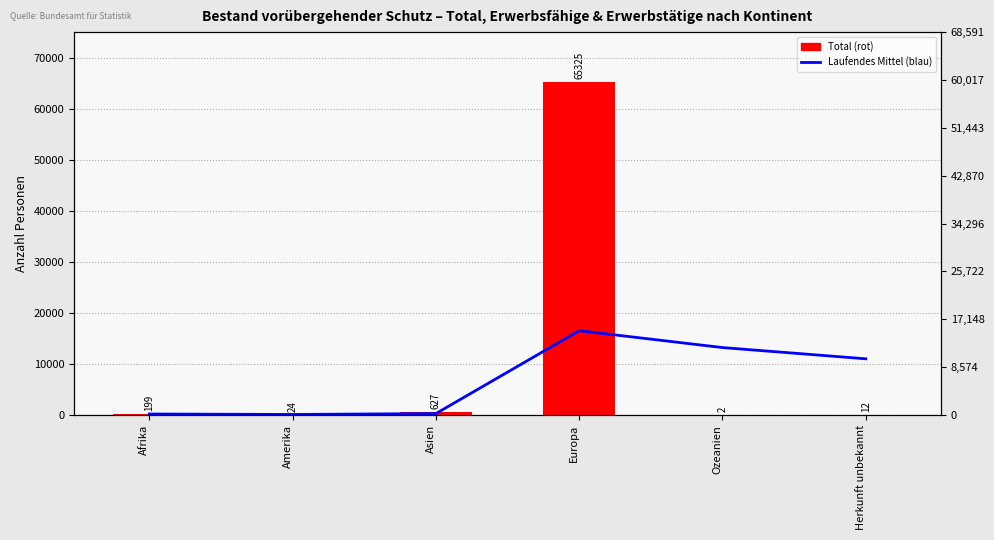

Reading left to right, list all the values displayed in this chart.

Laufendes Mittel (blau): 199.0	111.5	283.3	16543.8	13235.4	11031.5
Total: 199.0	24.0	627.0	65325.0	2.0	12.0